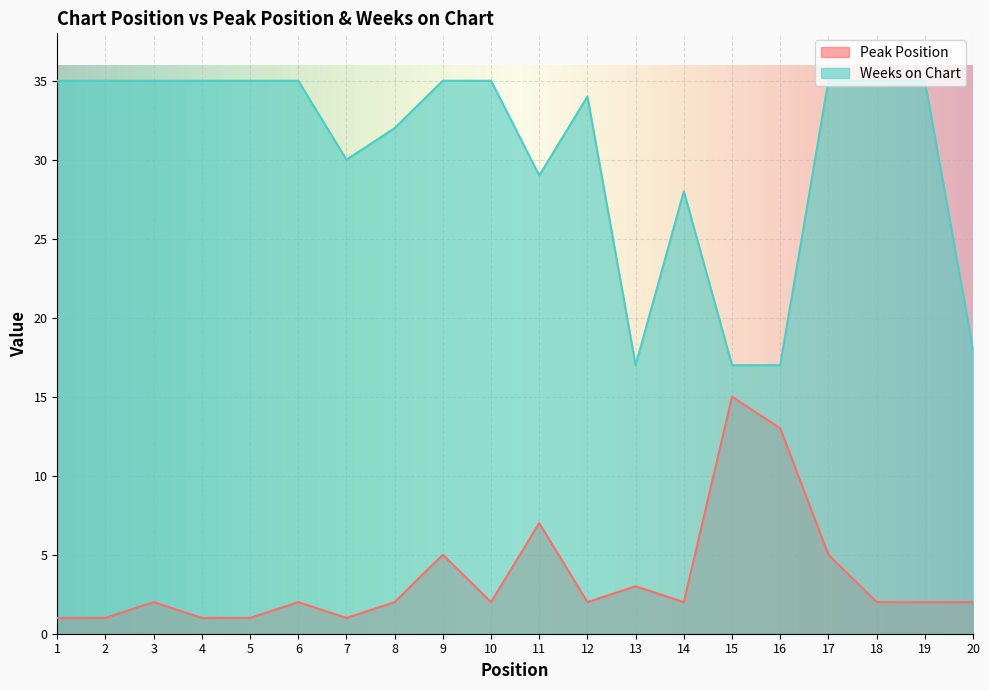

List the labels in order of Weeks on Chart value, smallest first.

13, 15, 16, 20, 14, 11, 7, 8, 12, 1, 2, 3, 4, 5, 6, 9, 10, 17, 18, 19